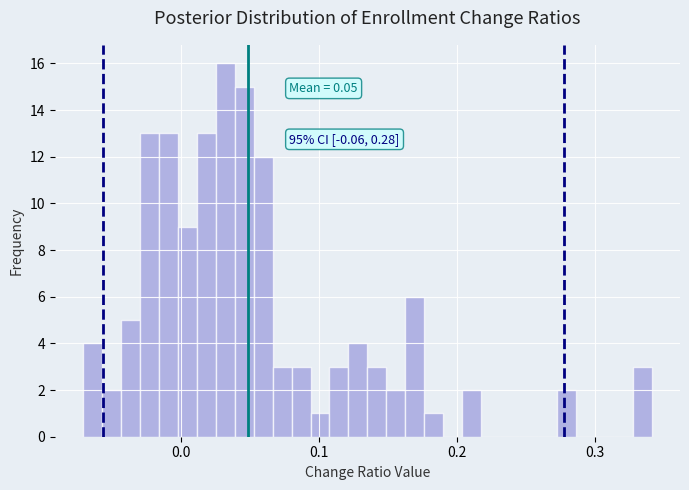

Read against the x-axis, roughly where is the centre of the tallest bar?

0.03